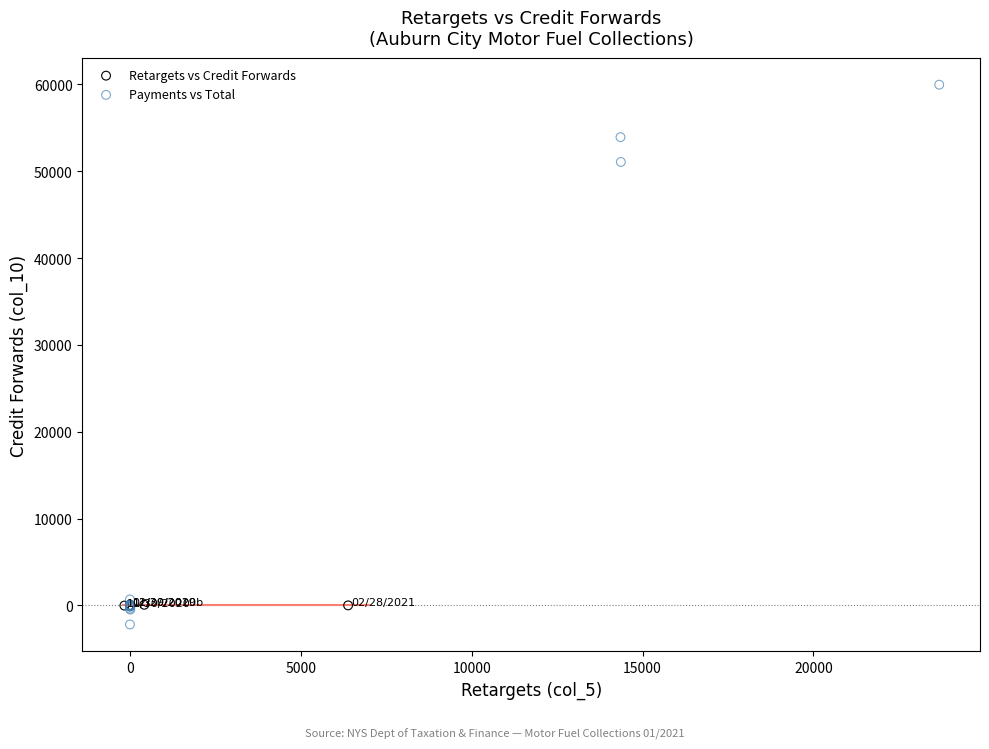

Which series has the widest spread of Y values?

Payments vs Total